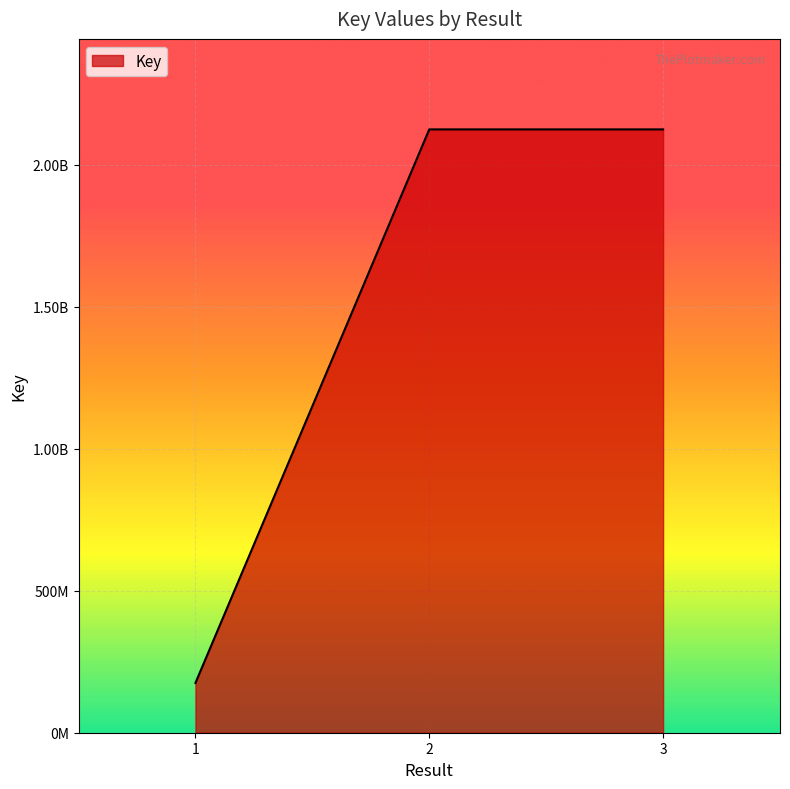

Does the chart display data point markers on the line(s)?

No